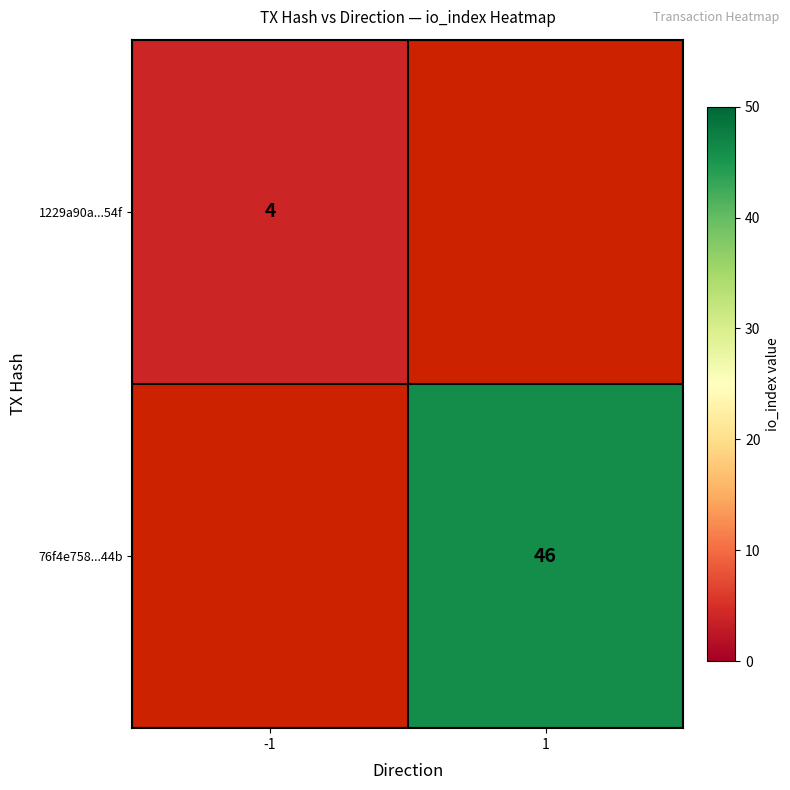

Is the value of 1229a90a...54f at -1 greater than the value of 76f4e758...44b at 1?

No